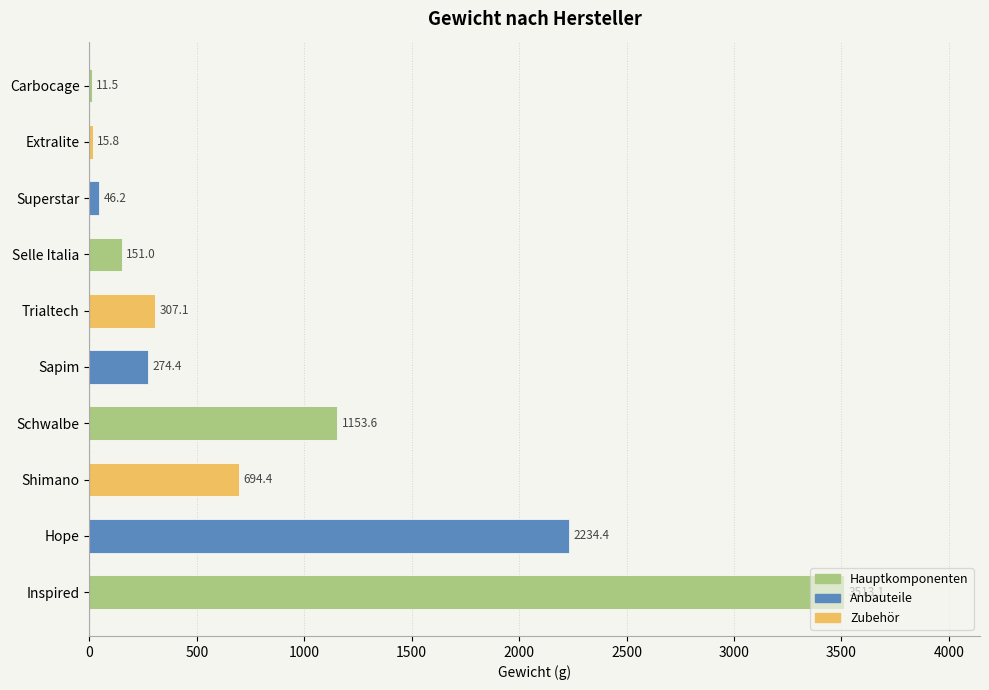

Are the bars grouped side by side (vs. stacked)?

No